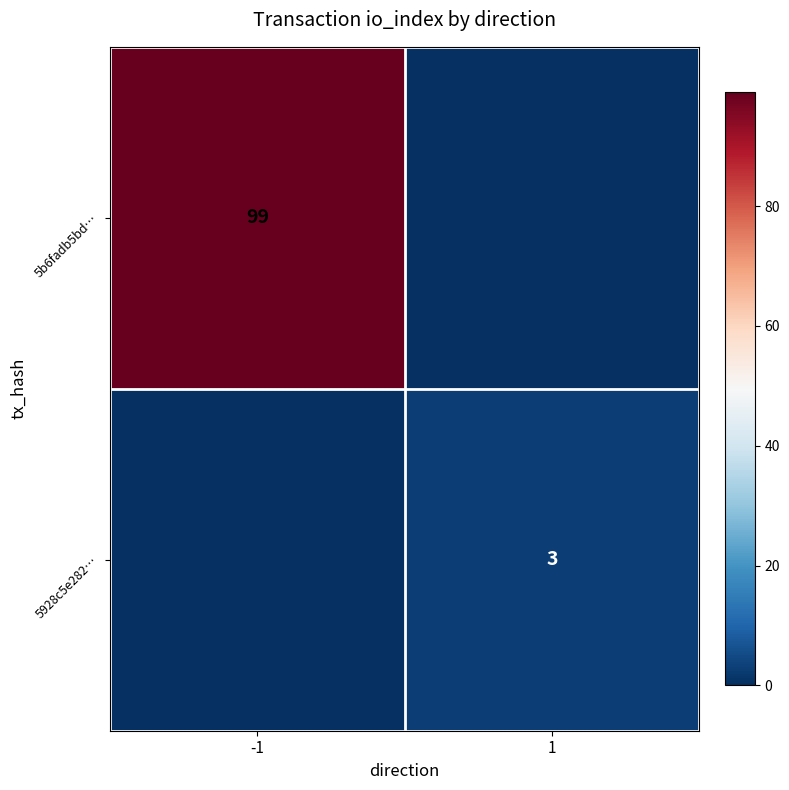

At how many categories does at least one series exceed 26?

1